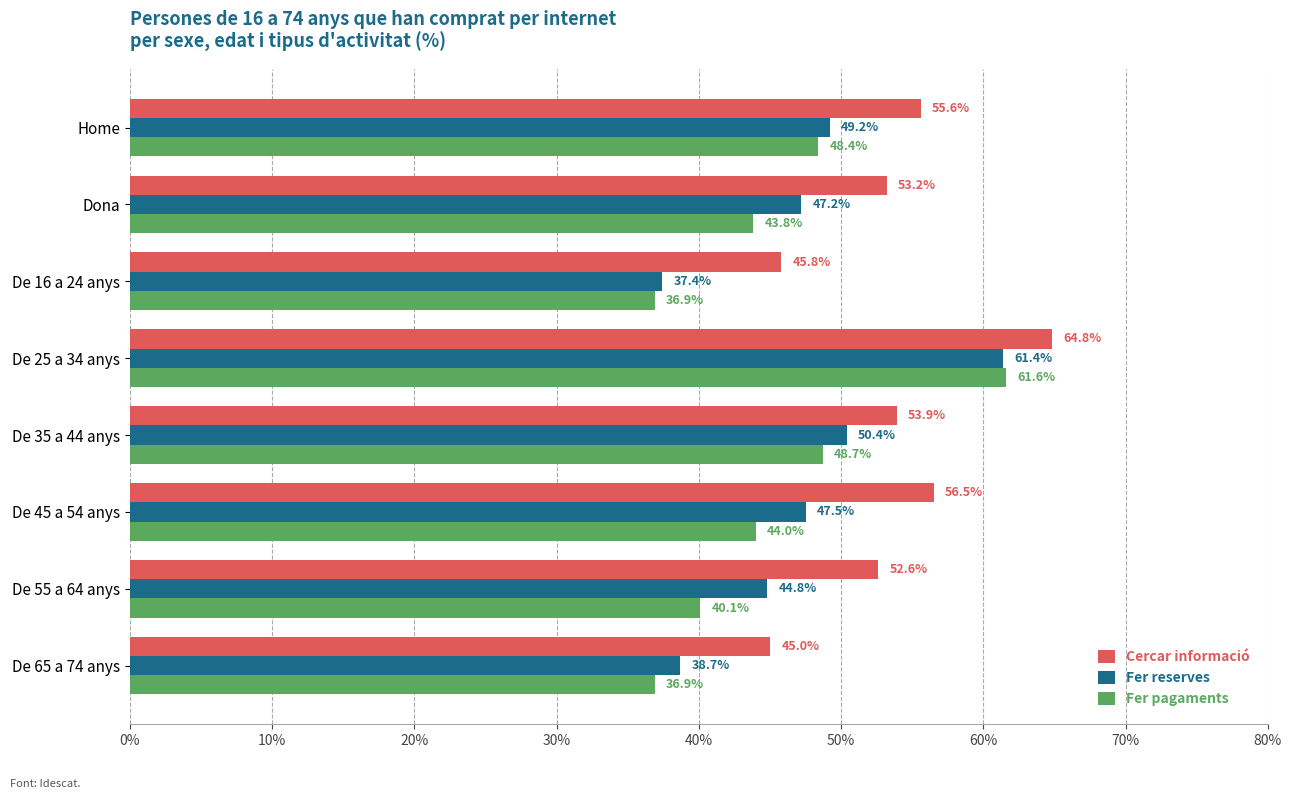

Where is Fer pagaments nearest to the value 49?

De 35 a 44 anys